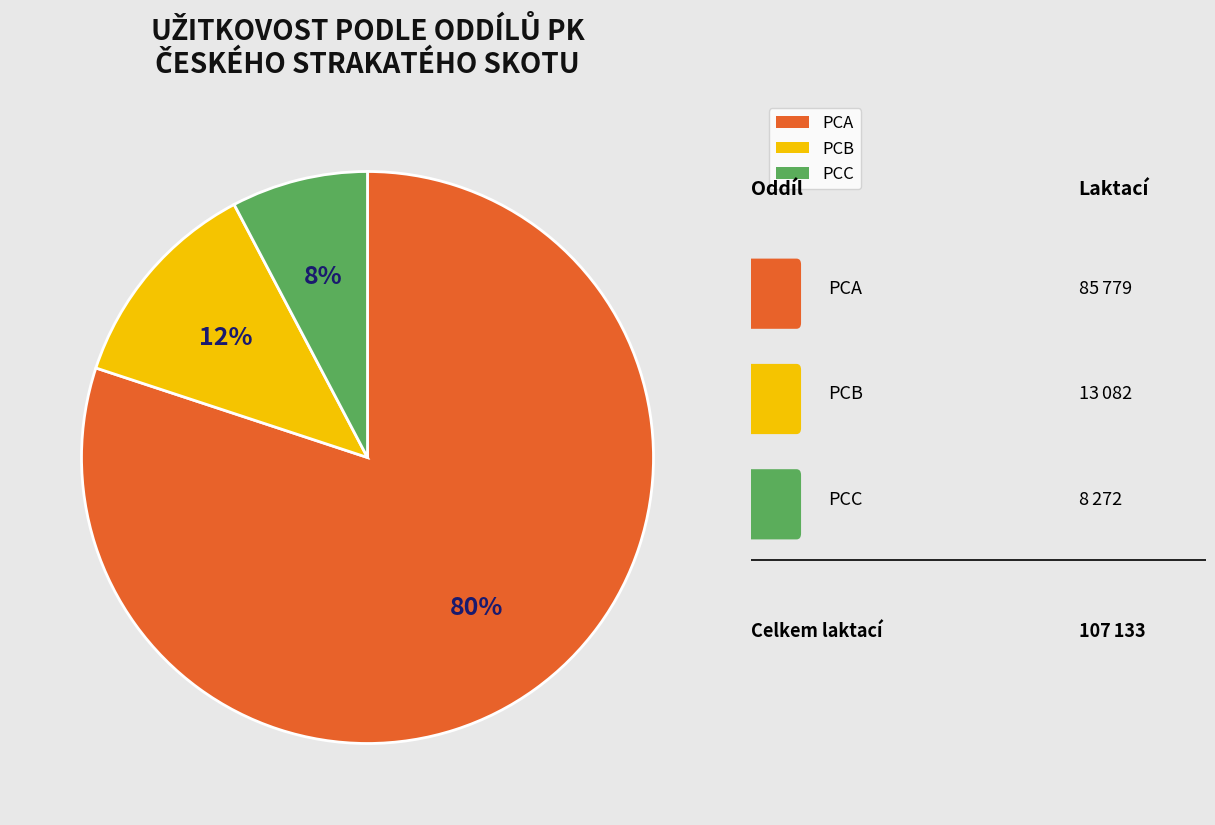

Which slice is the smallest?

PCC